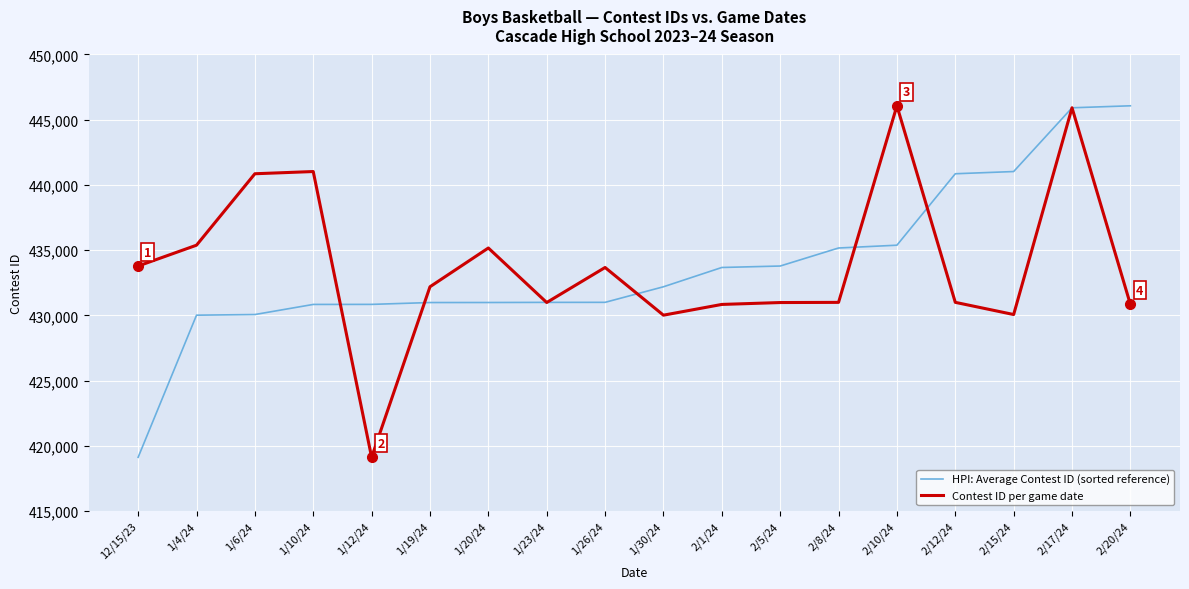

What is the approximate value of HPI: Average Contest ID (sorted reference) at 2/5/24, to the nearest 100?

433800